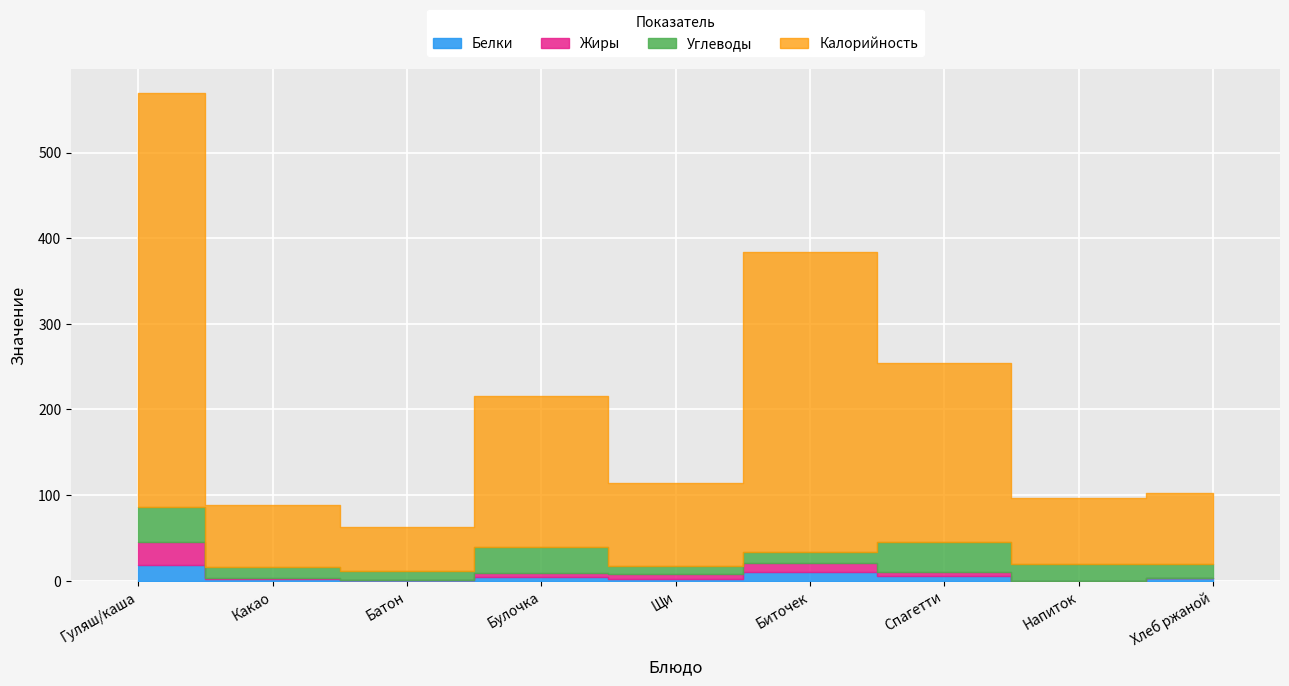

Which category has the highest value across all series?

Гуляш/каша